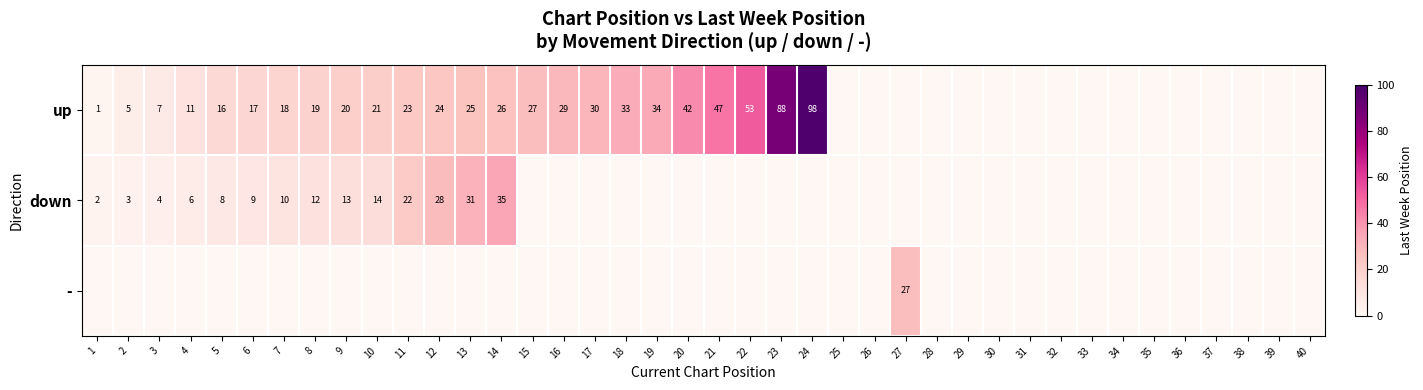

The down series shows 19 at 9. True or false?

False